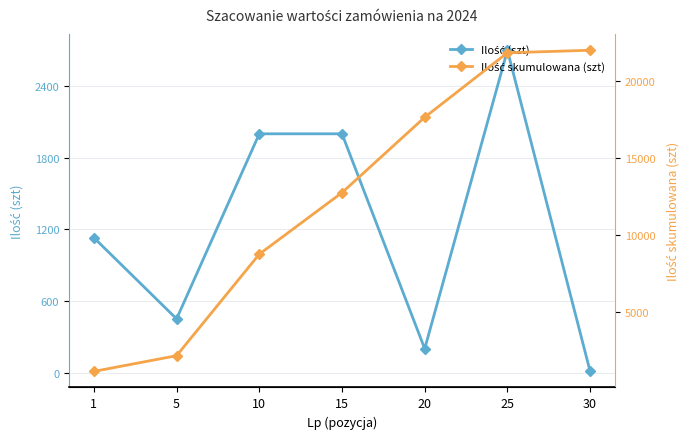

Reading right to left, list all the values displayed in this chart.

Ilość (szt): 30=10	25=2700	20=200	15=2000	10=2000	5=450	1=1130
Ilość skumulowana (szt): 30=22006	25=21840	20=17650	15=12750	10=8750	5=2150	1=1130